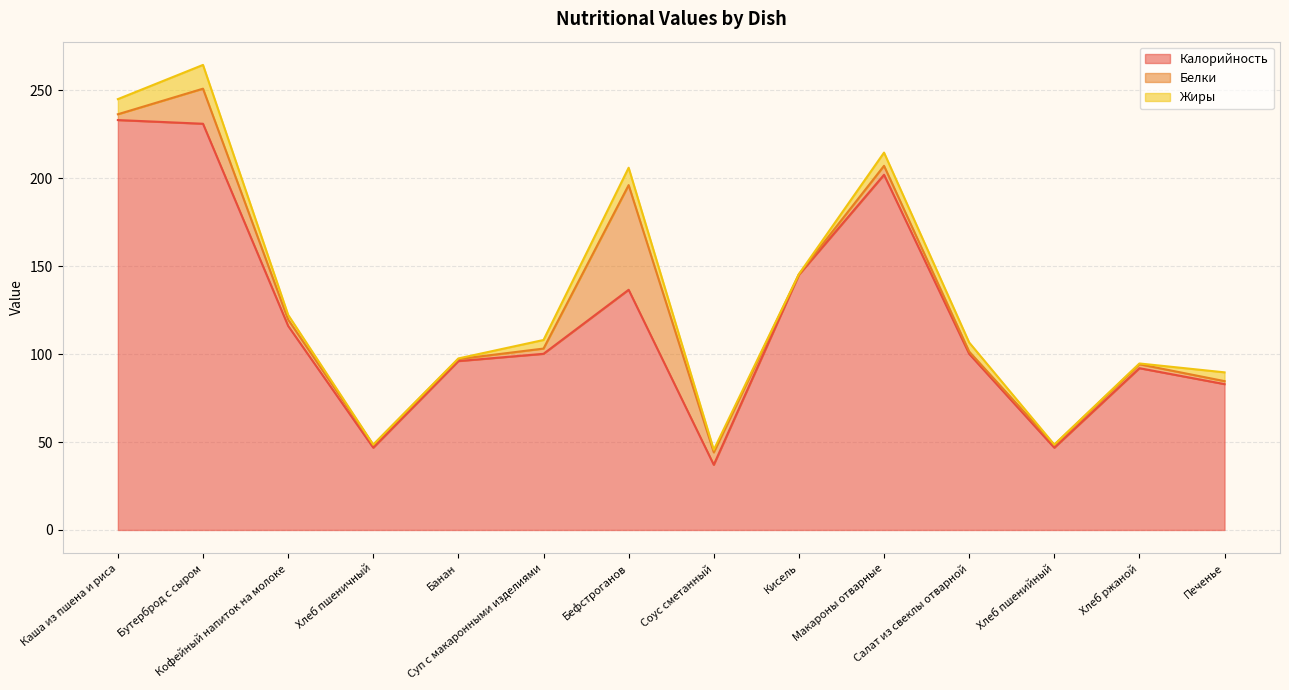

Between Хлеб ржаной and Банан, which is larger?

Банан